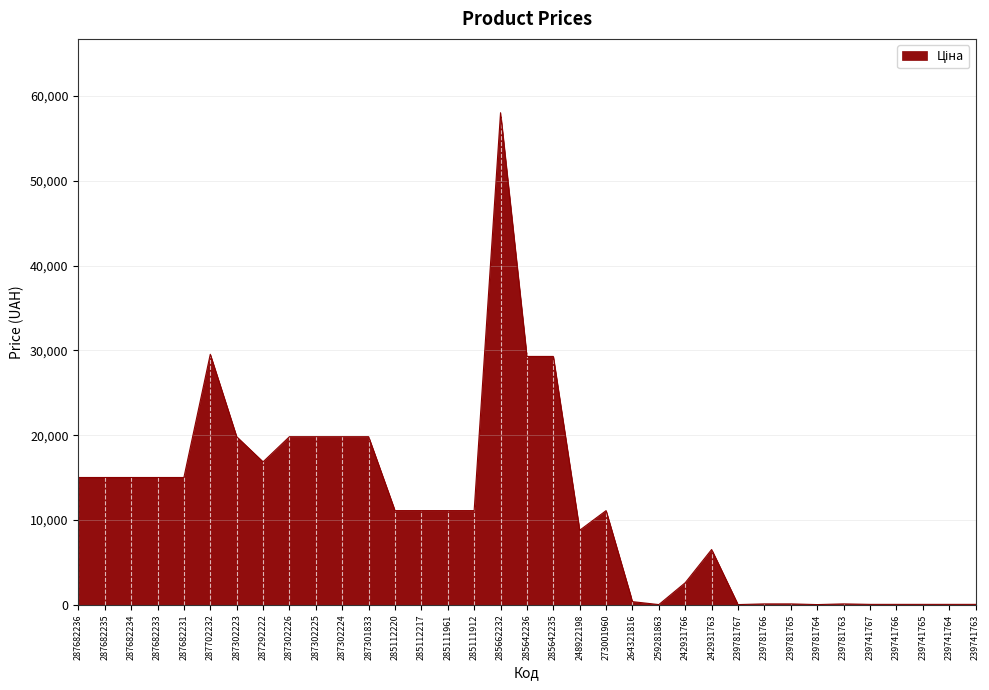

Read the value at 287302223.

19831.1